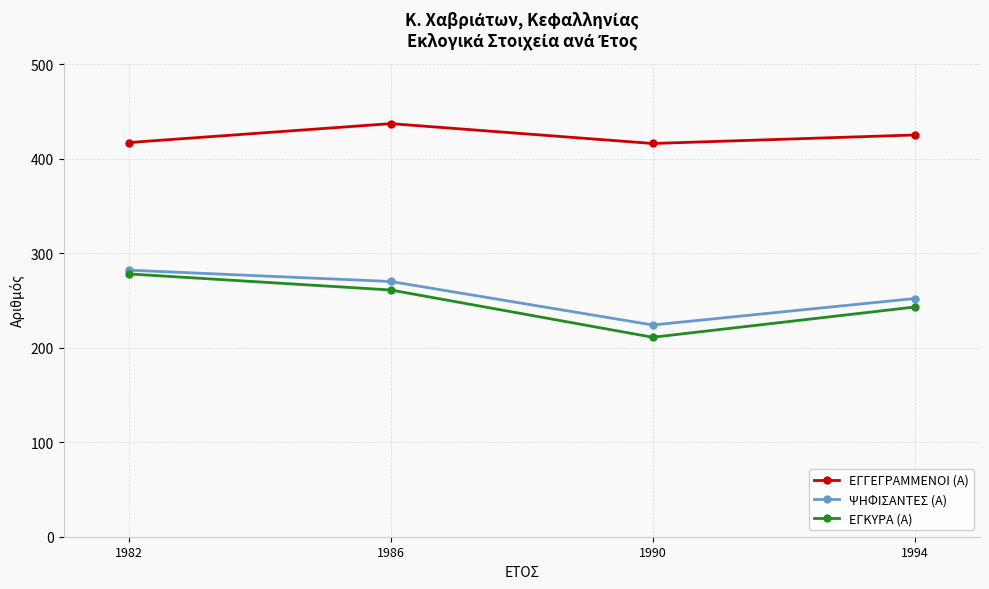

Which series has the widest spread of values?

ΕΓΚΥΡΑ (Α)